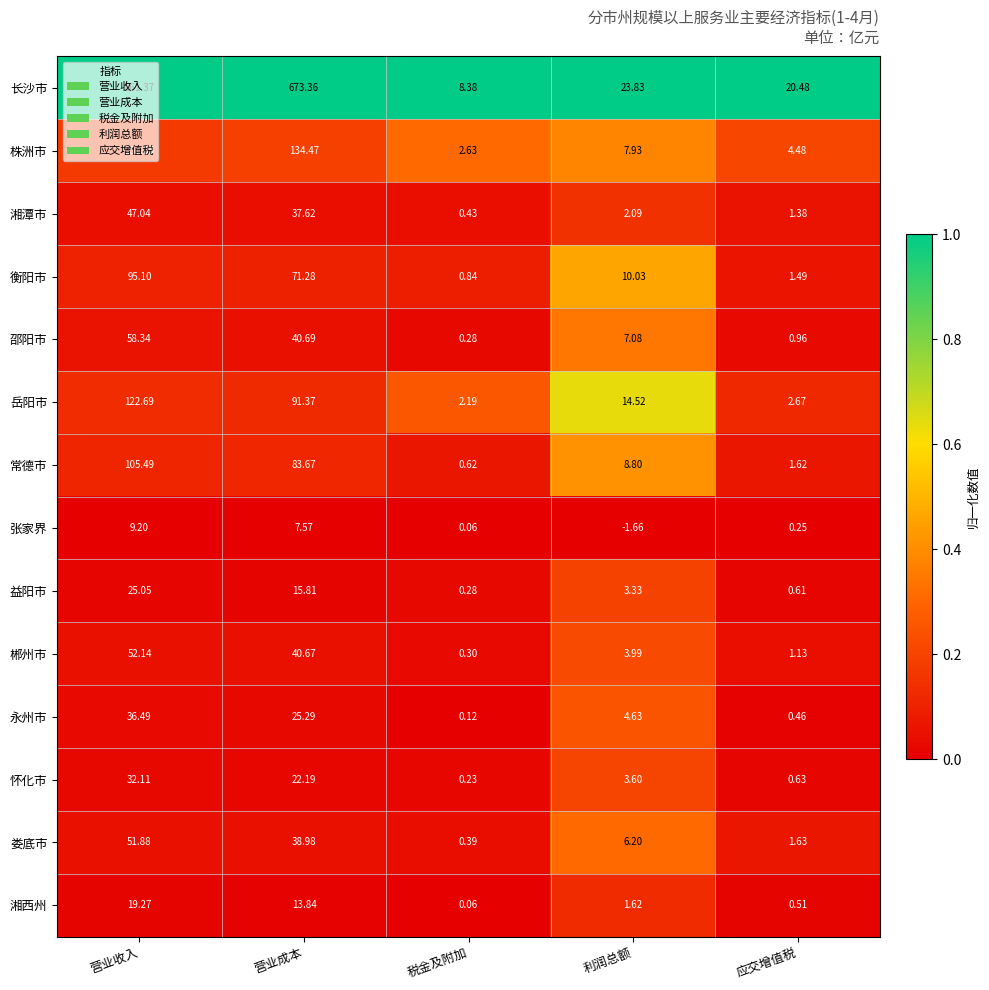

Where is 常德市 nearest to the value 53?

营业成本